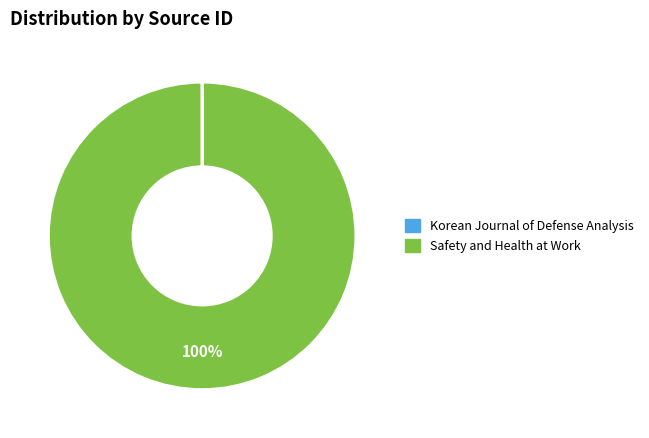

The Safety and Health at Work slice represents 100% of the pie. True or false?

True